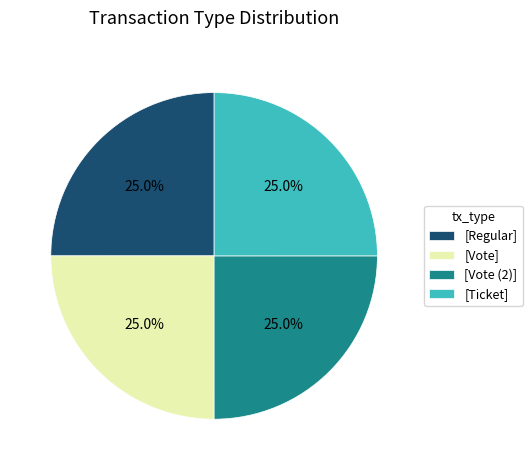

Approximately how many times larger is the value at [Vote] compared to [Regular]?

1.0